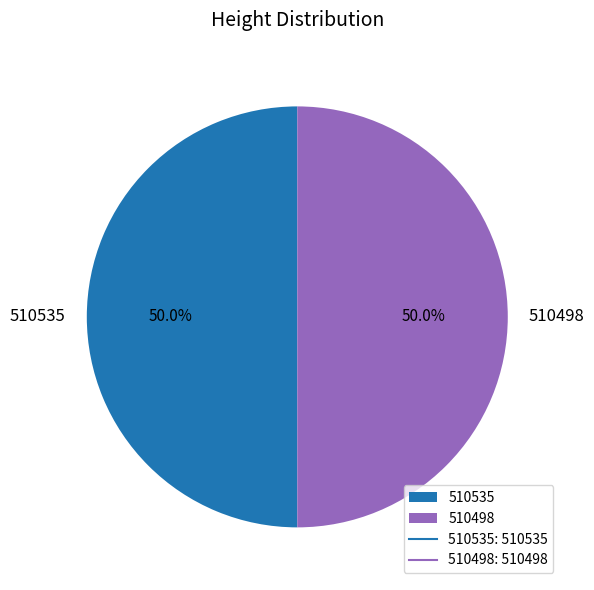

What percentage is NOT represented by 510535?

50.0%